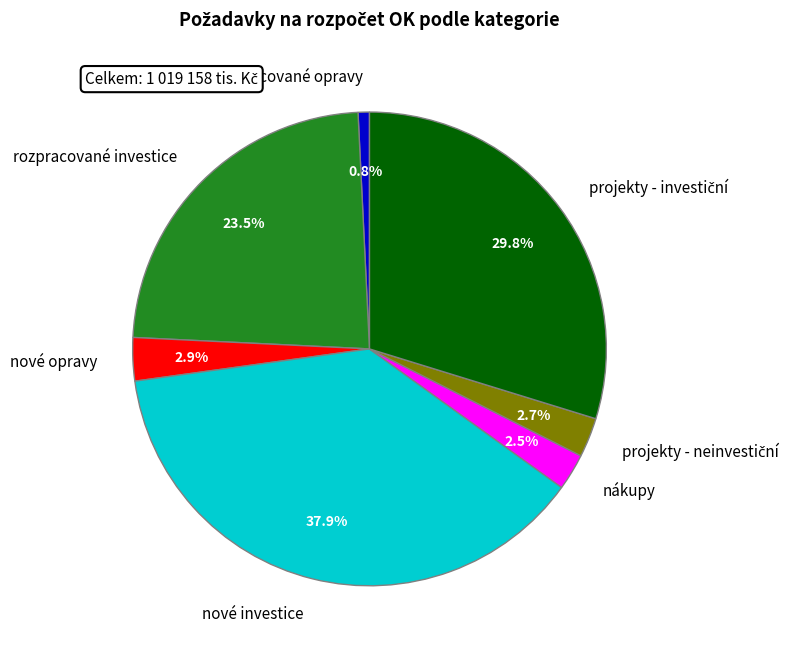

Does any single category account for the majority?

No